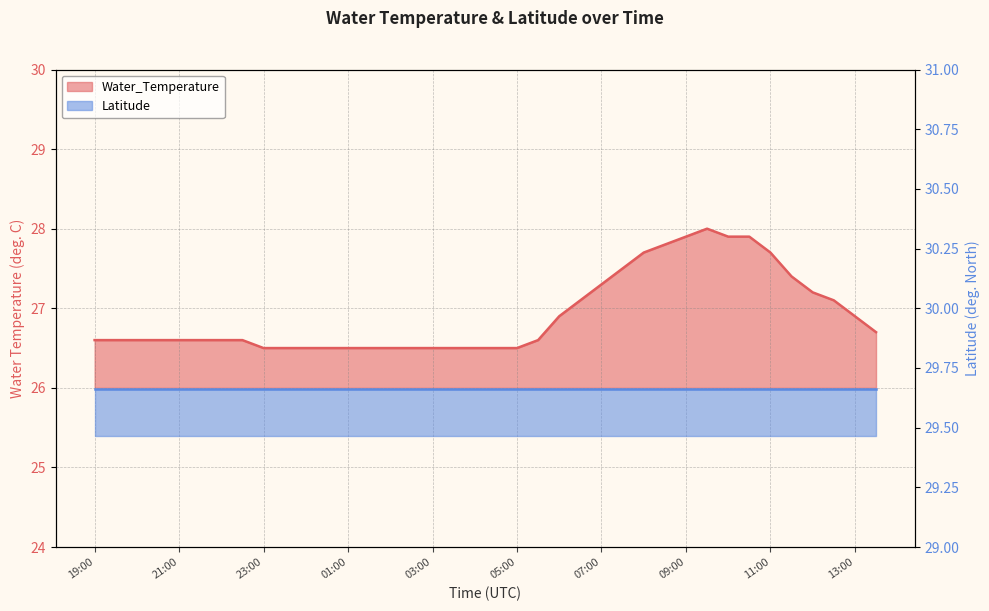

Between 23:00 and 21:30, which is larger?

21:30